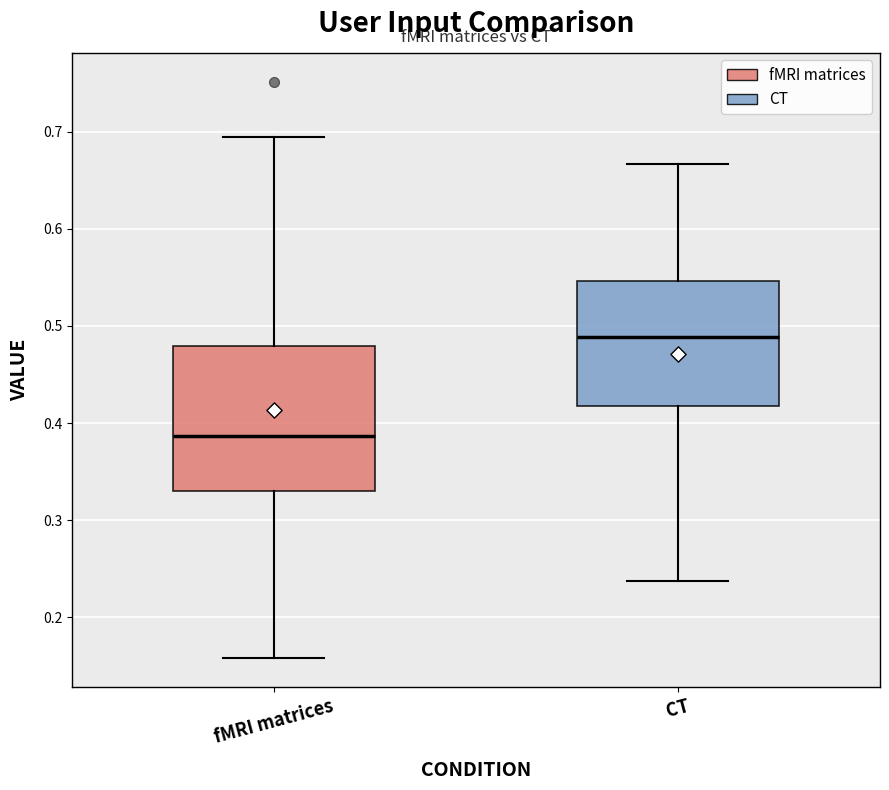

Which box has the lowest median line?

fMRI matrices